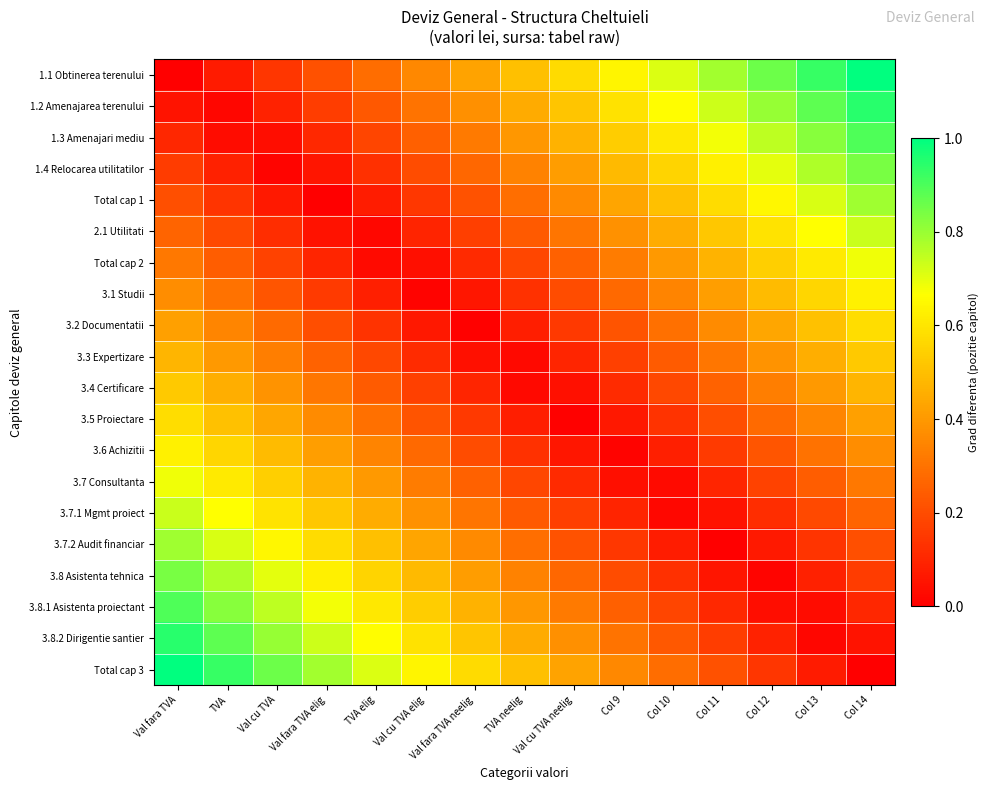

Rank the series at TVA from lowest to highest value.

1.2 Amenajarea terenului, 1.3 Amenajari mediu, 1.1 Obtinerea terenului, 1.4 Relocarea utilitatilor, Total cap 1, 2.1 Utilitati, Total cap 2, 3.1 Studii, 3.2 Documentatii, 3.3 Expertizare, 3.4 Certificare, 3.5 Proiectare, 3.6 Achizitii, 3.7 Consultanta, 3.7.1 Mgmt proiect, 3.7.2 Audit financiar, 3.8 Asistenta tehnica, 3.8.1 Asistenta proiectant, 3.8.2 Dirigentie santier, Total cap 3